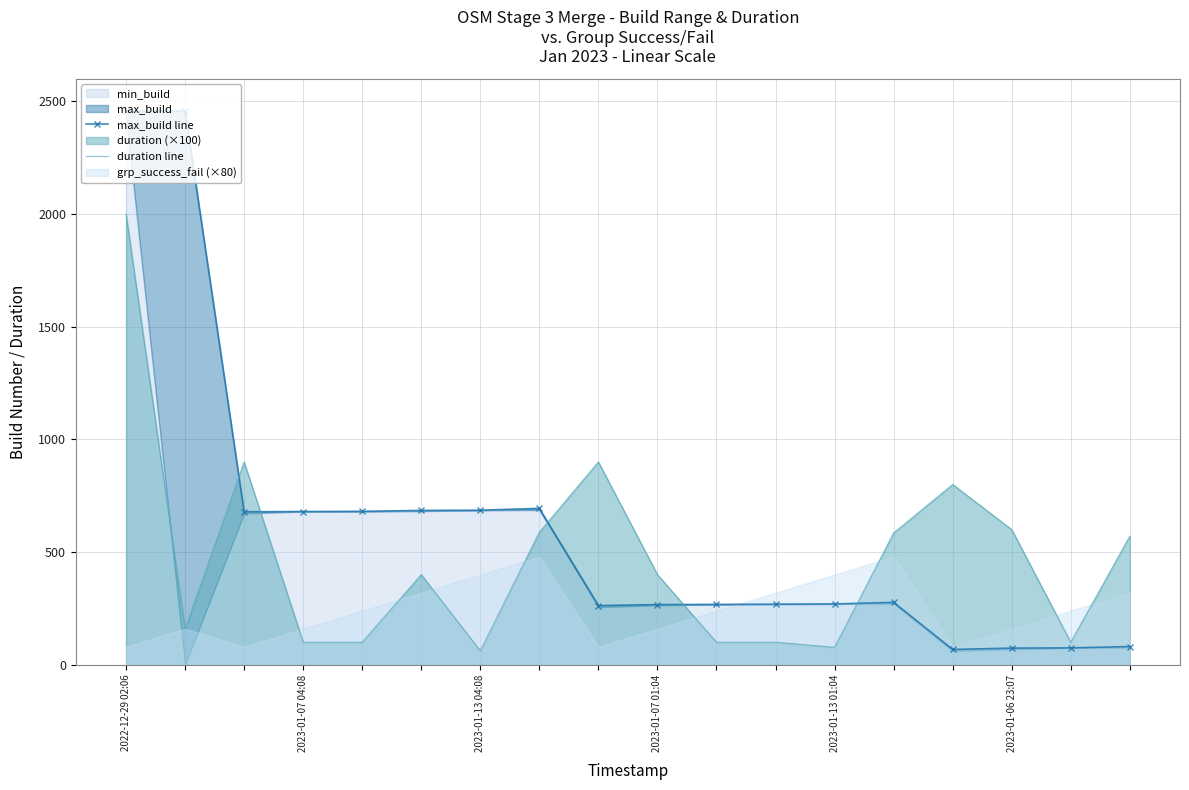

How many data points in max_build line are less than 277?

9